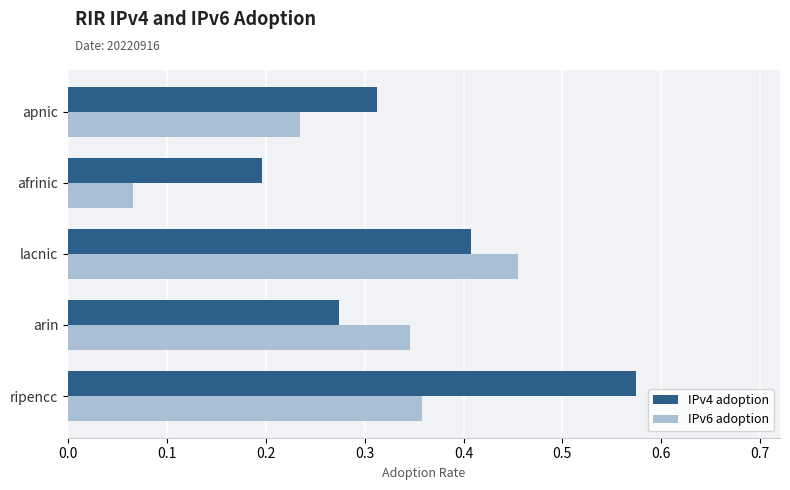

Which series has the largest total across all categories?

IPv4 adoption